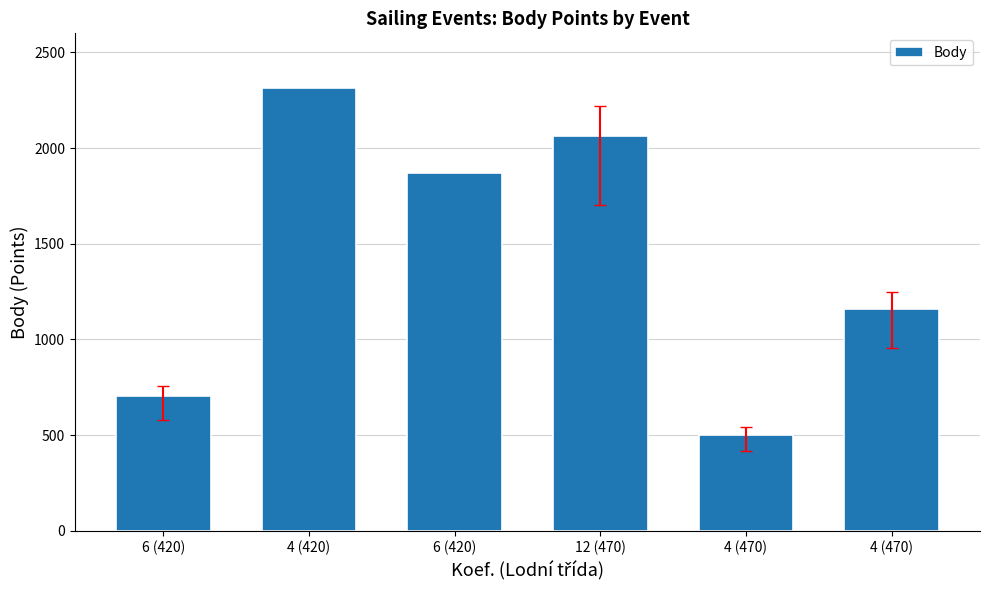

The chart shows a value of 1160 at 4 (470). True or false?

True